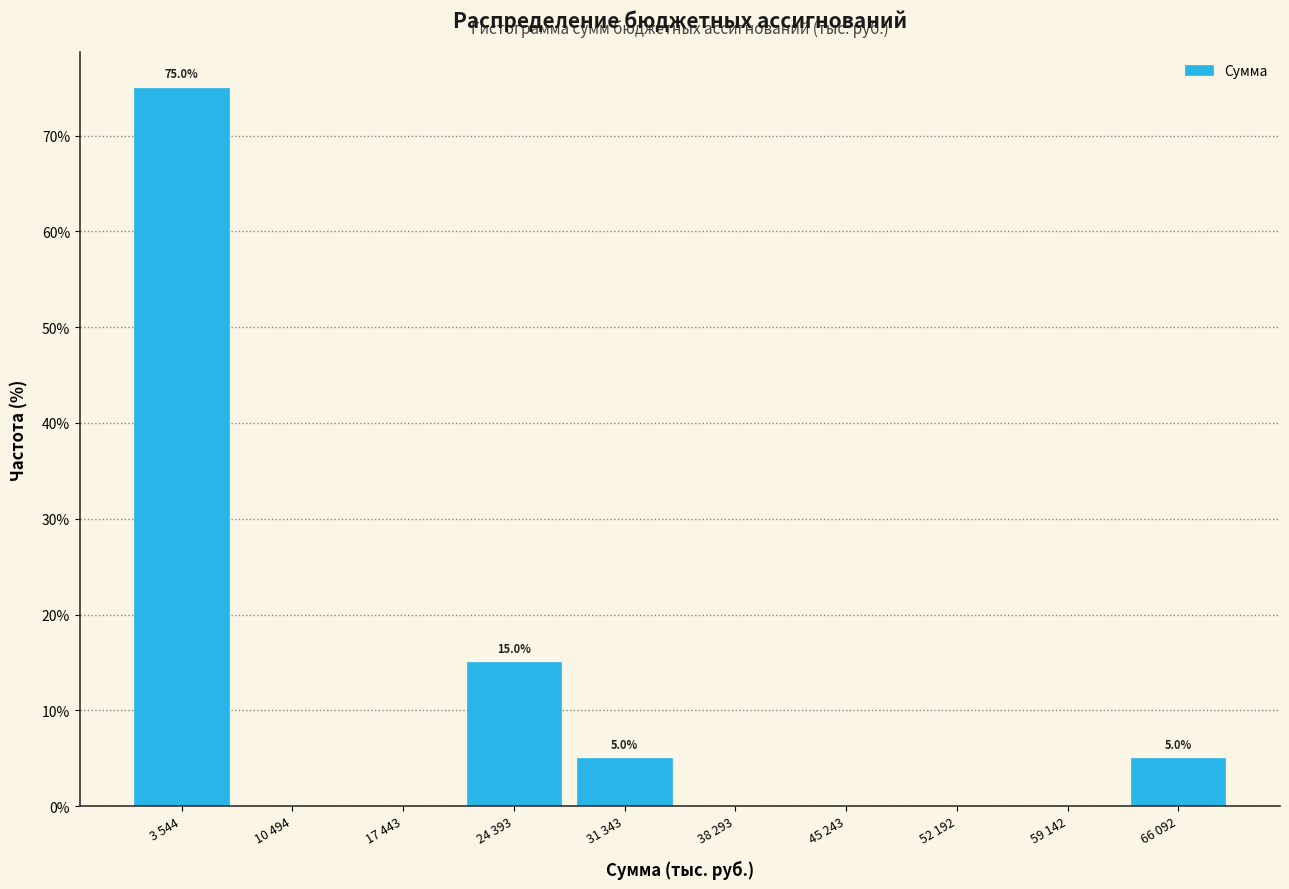

Reading left to right, what are all the values shown in this chart?

3 544=75	10 494=0	17 443=0	24 393=15	31 343=5	38 293=0	45 243=0	52 192=0	59 142=0	66 092=5